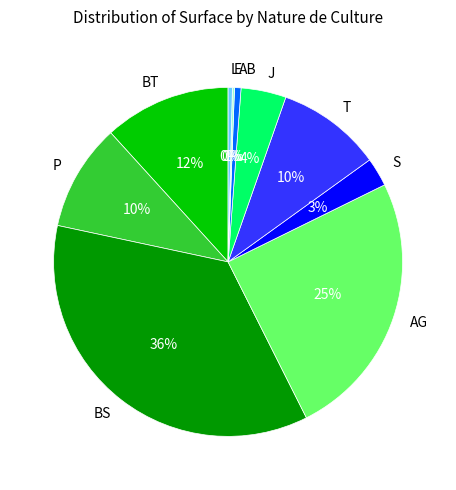

To the nearest percent, what portion does BS represent?

36%